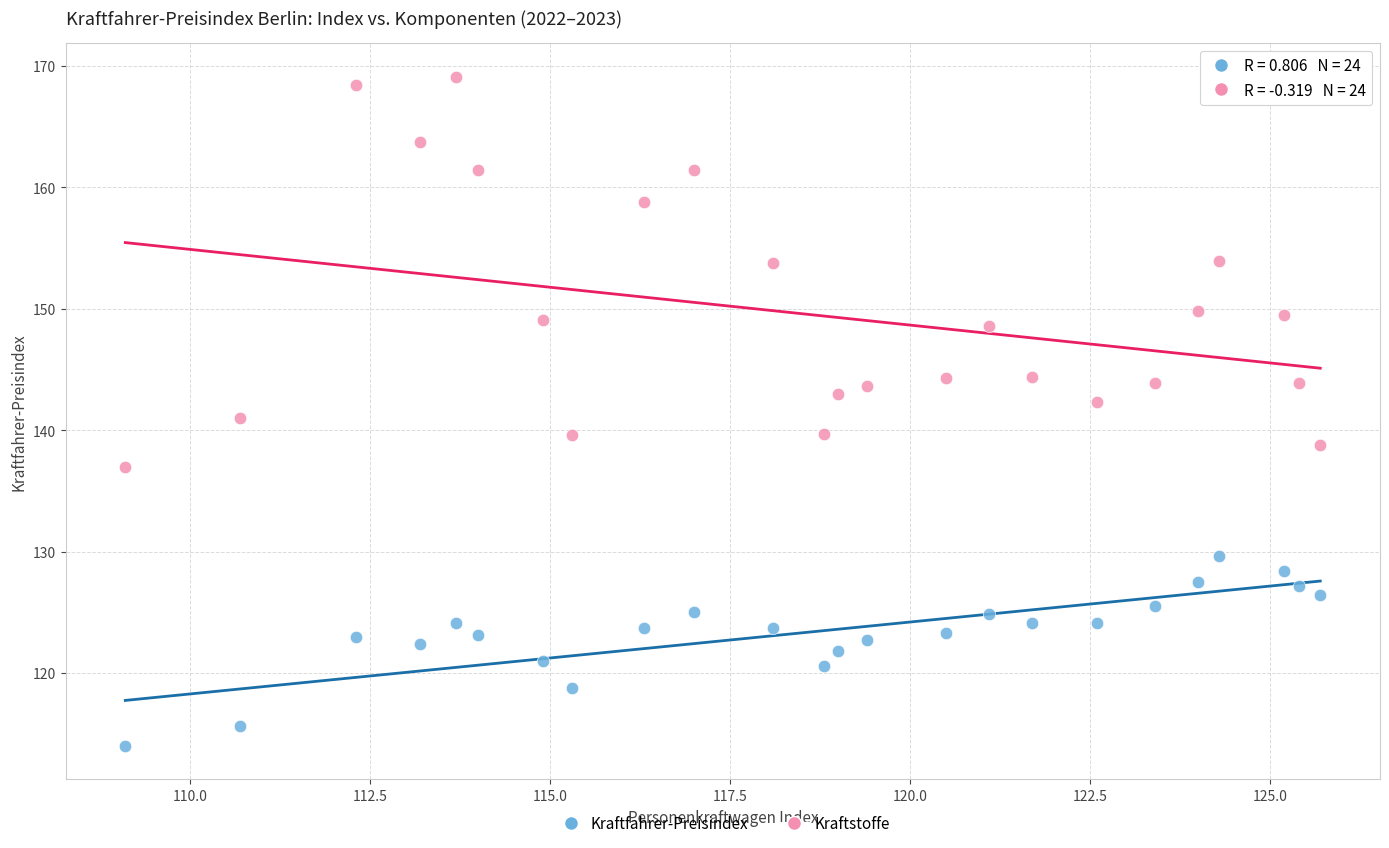

Which series contains the highest Y value?

Kraftstoffe